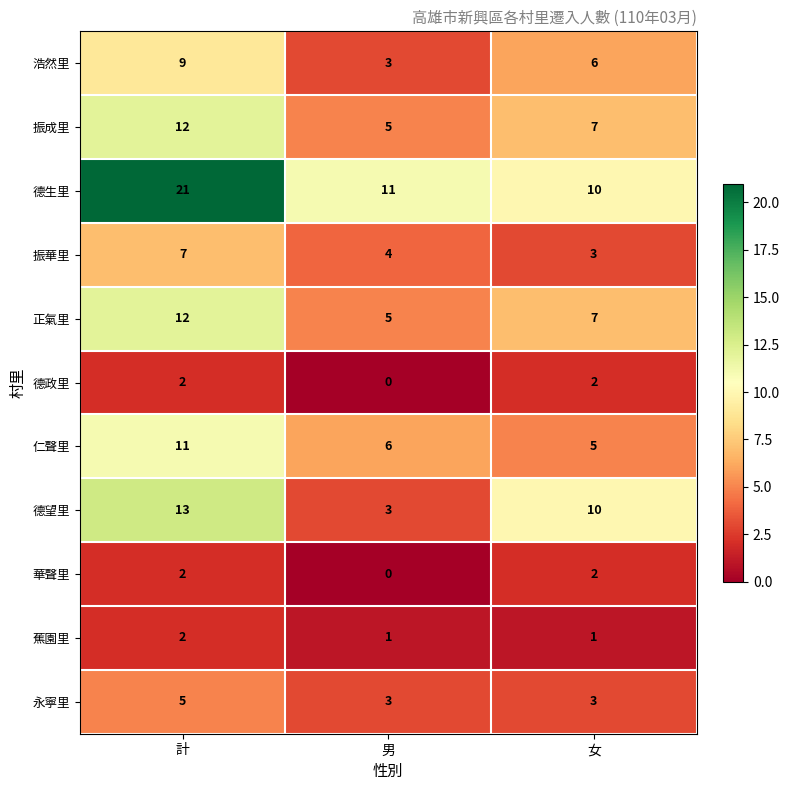

At which category does the chart reach its minimum across all series?

男